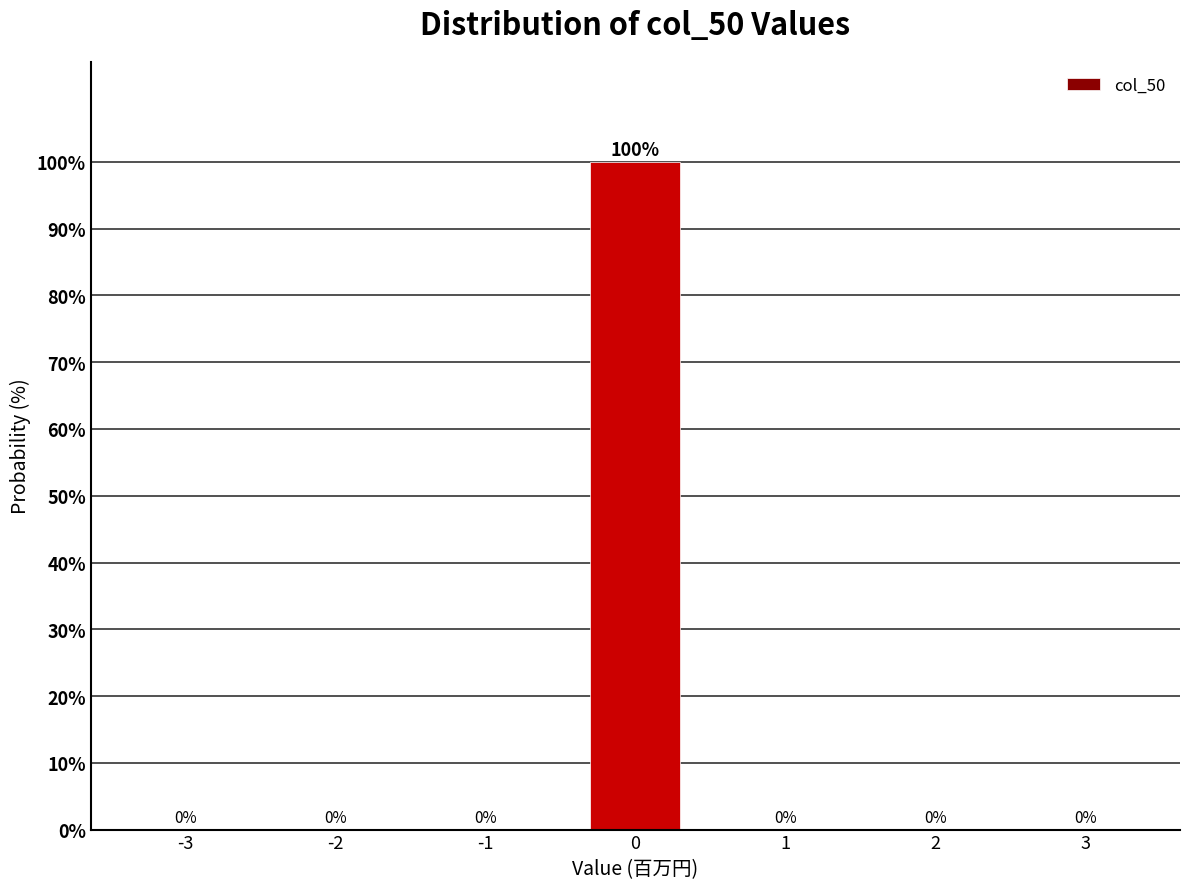

Reading right to left, extract all data points from this chart.

3=0	2=0	1=0	0=100	-1=0	-2=0	-3=0